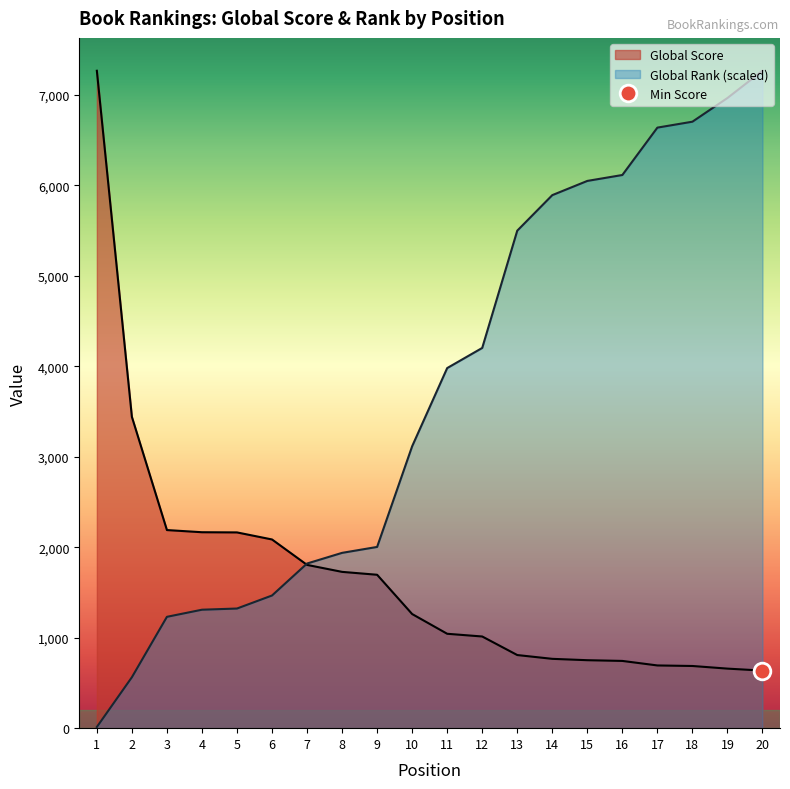

Rank the series by their average value, from lowest to highest.

Global Score, Global Rank